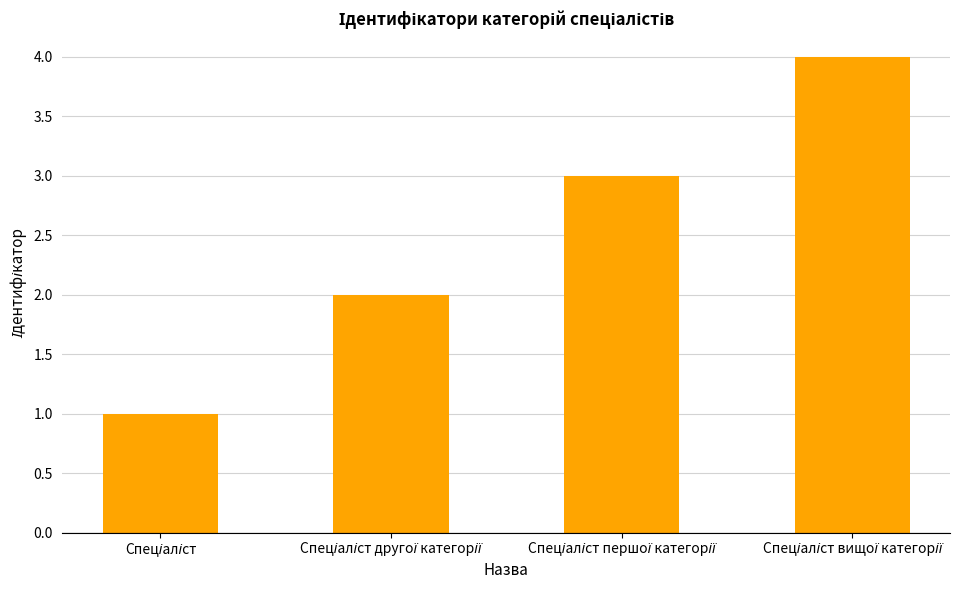

What is the sum of all values?

10